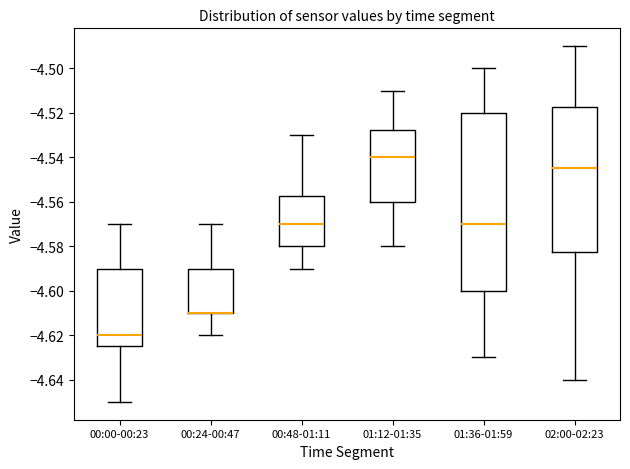

Where is the lower edge of the box for 00:00-00:23 on the y-axis? The values are not printed on the chart, so give them approximately, as read against the axis.

-4.624